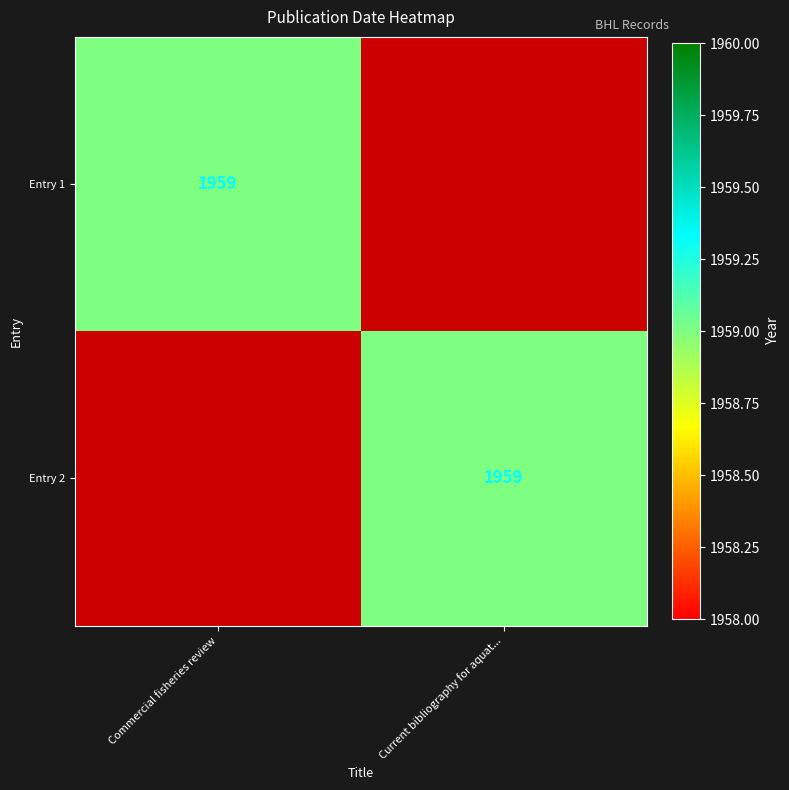

Is it true that Entry 1 equals 1959 at Commercial fisheries review?

True